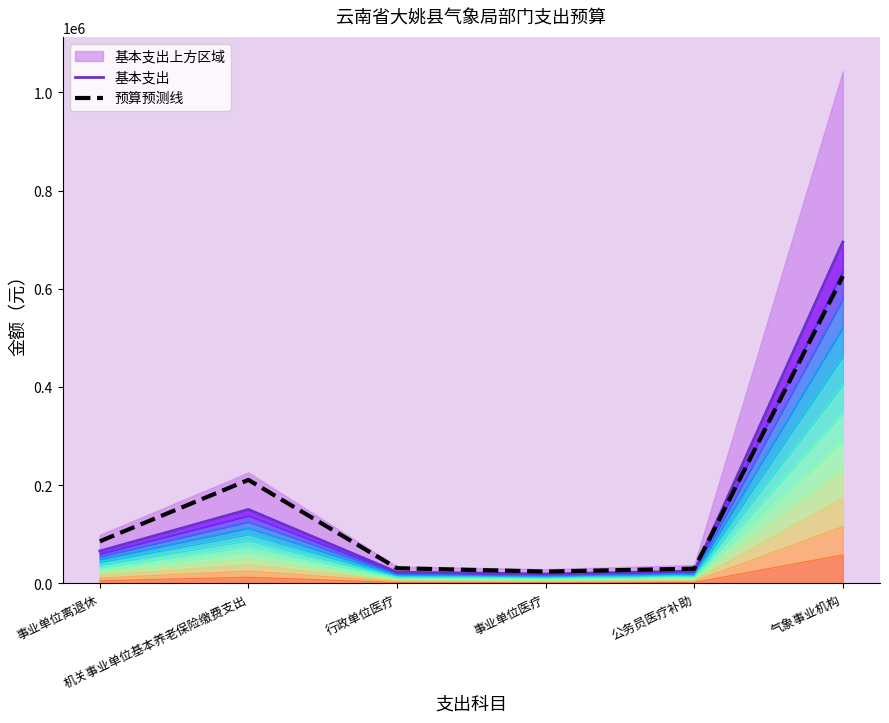

Which series has the widest spread of values?

基本支出